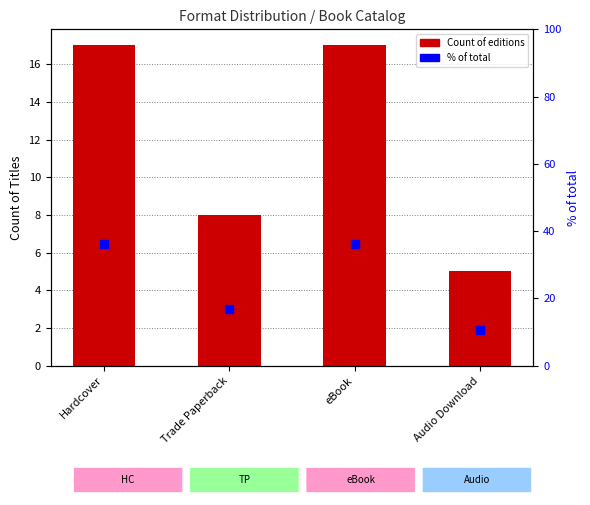

Which series has the largest Y range (max minus min)?

% of total